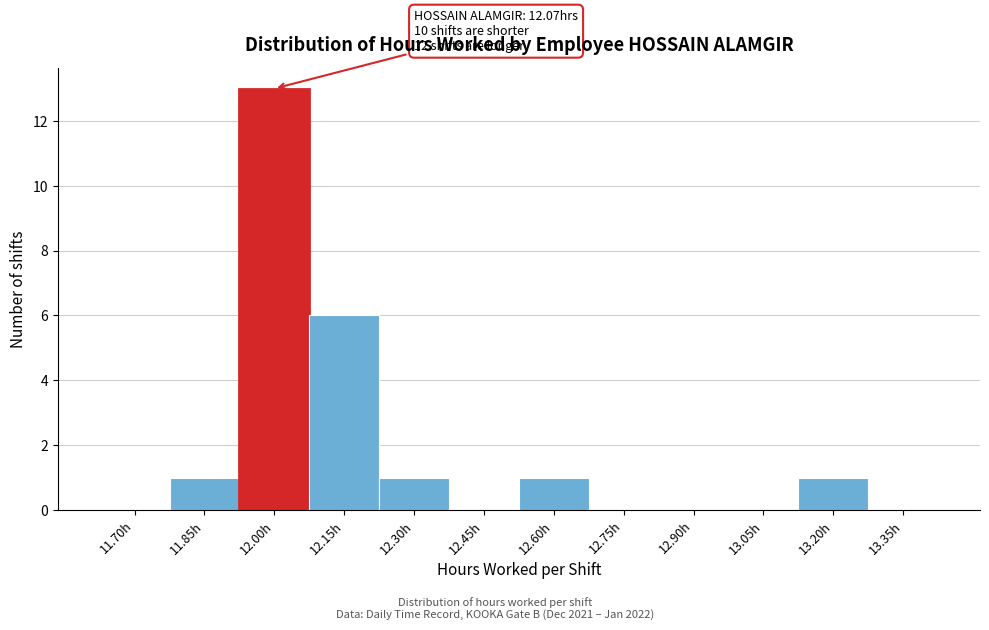

Reading left to right, extract all data points from this chart.

11.70h=0	11.85h=1	12.00h=13	12.15h=6	12.30h=1	12.45h=0	12.60h=1	12.75h=0	12.90h=0	13.05h=0	13.20h=1	13.35h=0